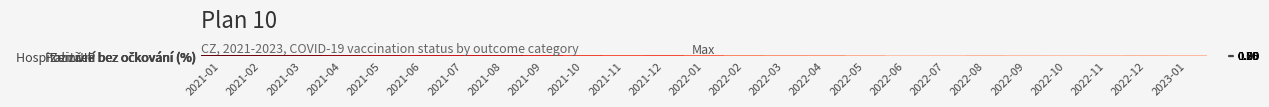

At how many categories does at least one series exceed 0?

25